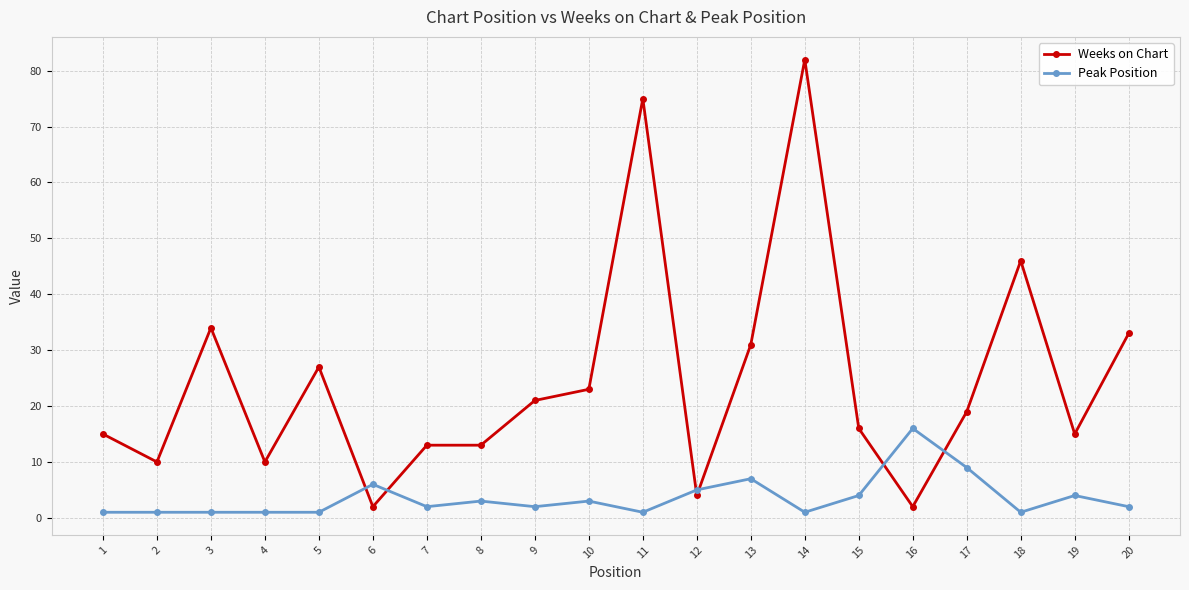

At which label does Weeks on Chart first exceed 19?

3